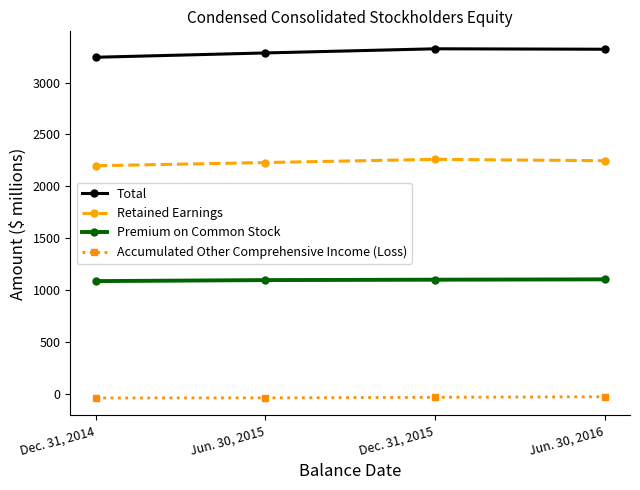

What is the maximum value for Retained Earnings?

2259.8